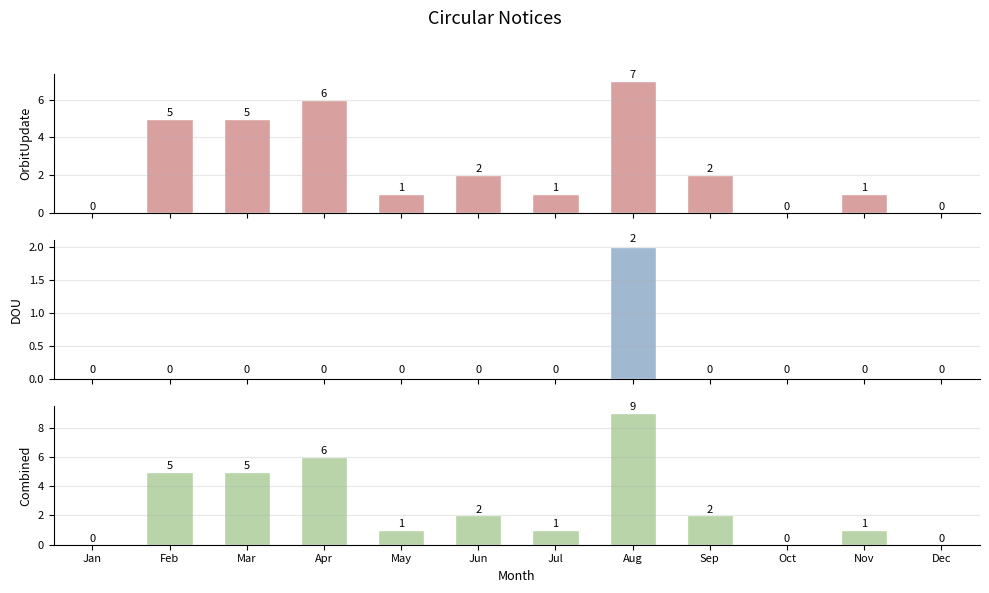

At which category is the sum across all series the highest?

Aug